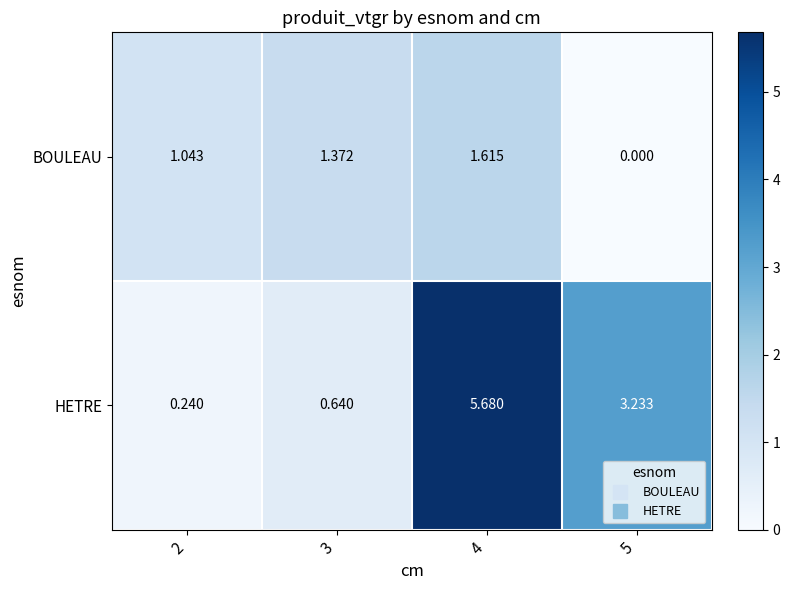

Between 2 and 3, which series saw the biggest shift?

HETRE